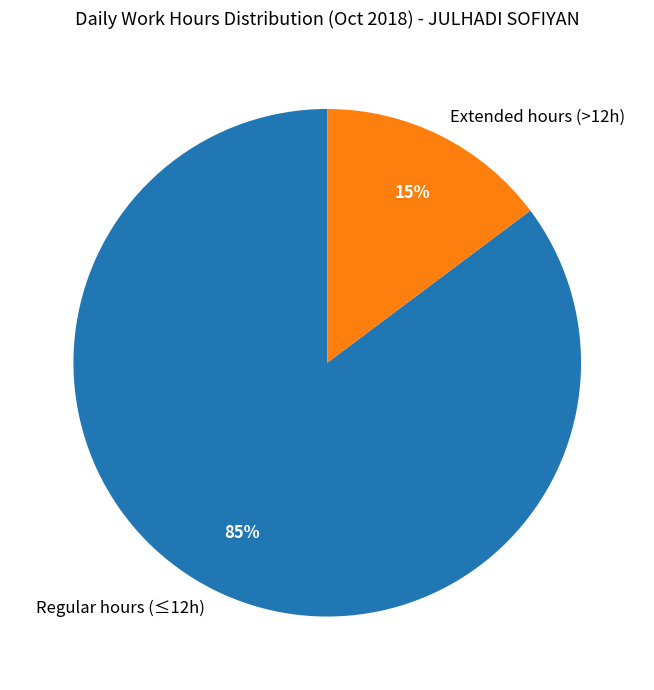

Is the sum of Regular hours (≤12h) and Extended hours (>12h) greater than half?

Yes